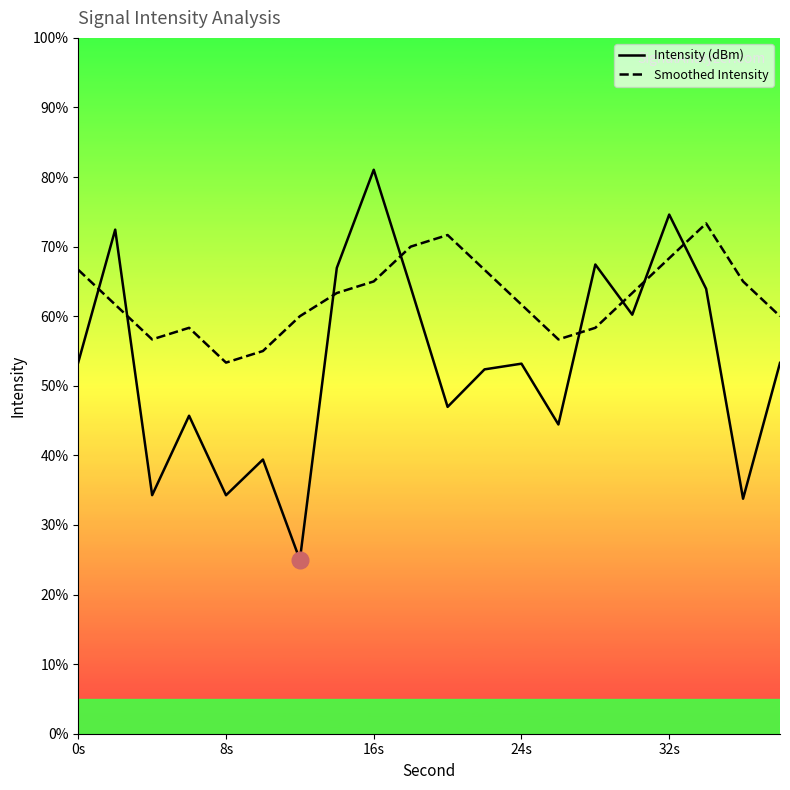

What is the value of the Smoothed Intensity point at the 15th from the left?

58.3